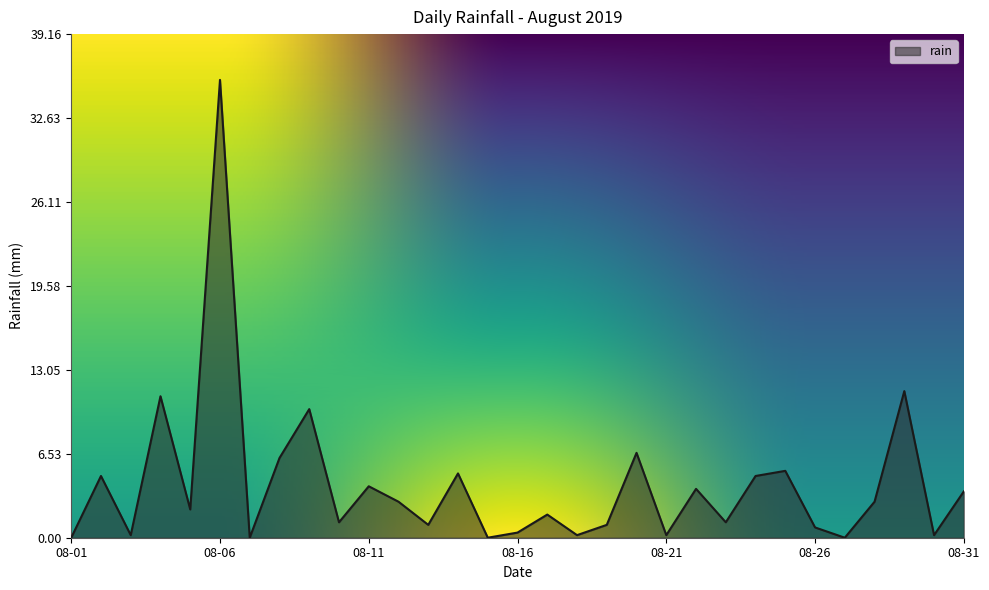

What is the difference between the maximum and minimum values?

35.6